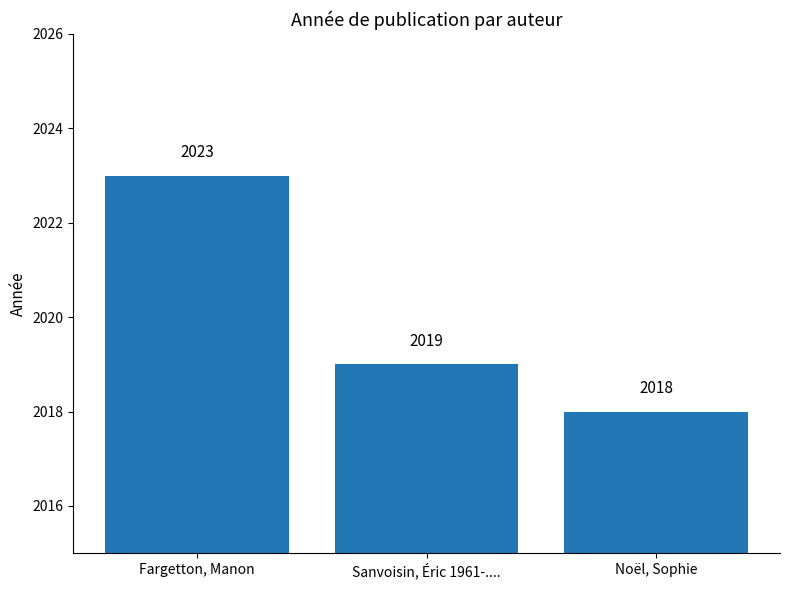

List the labels in order of value, largest first.

Fargetton, Manon, Sanvoisin, Éric 1961-...., Noël, Sophie